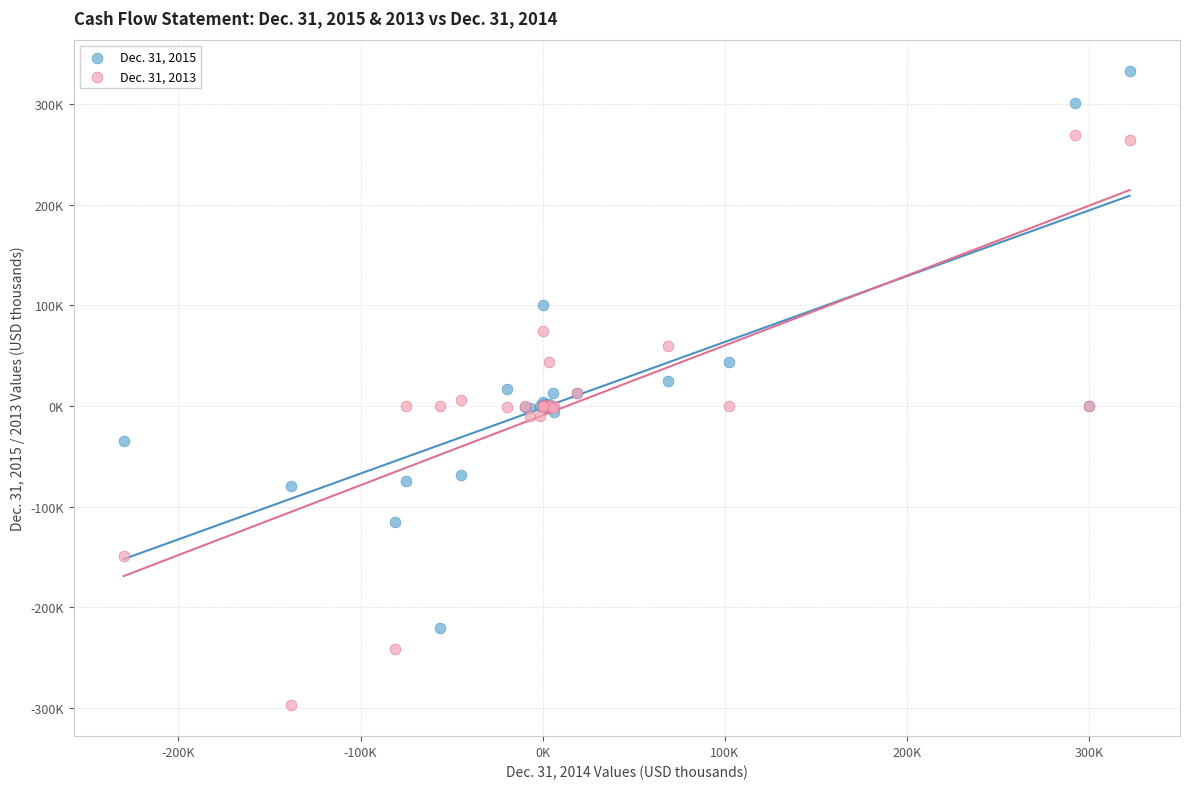

What are all the series names shown in the legend?

Dec. 31, 2015, Dec. 31, 2013